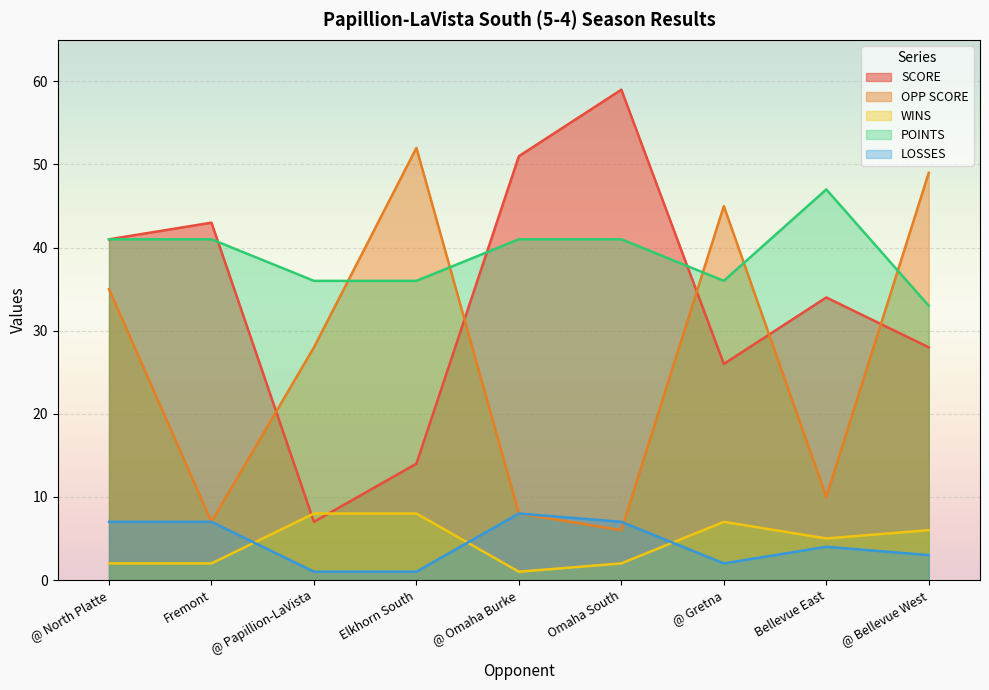

After their last crossing, which series has the higher values: SCORE or OPP SCORE?

OPP SCORE